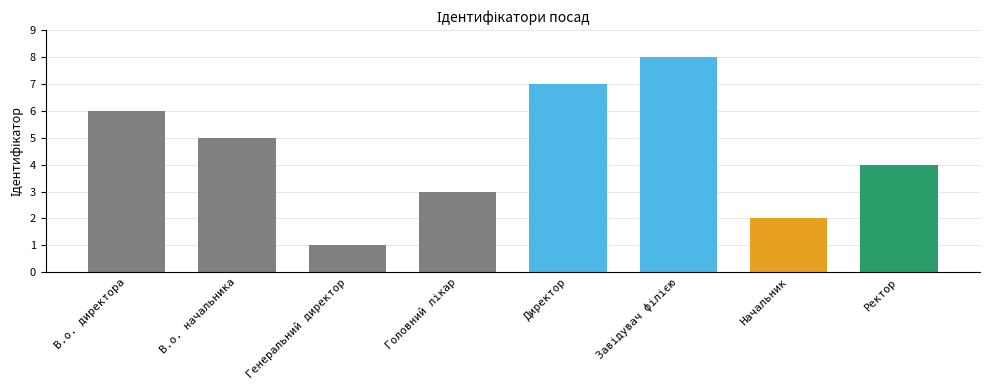

What position from the right is В.о. начальника?

7